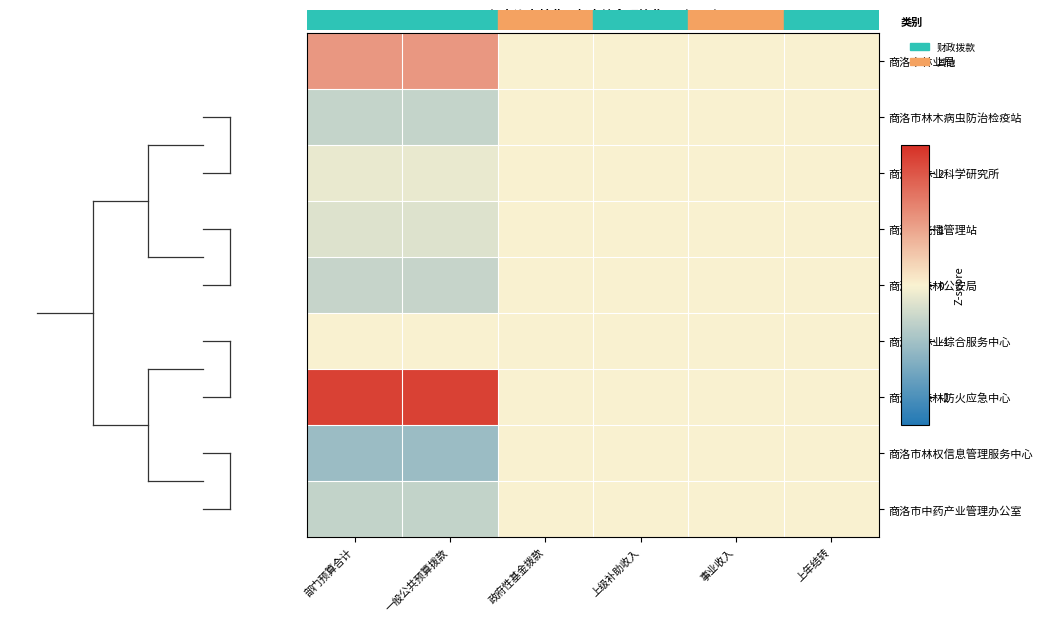

Which series changed the most between 上级补助收入 and 事业收入?

商洛市林业局